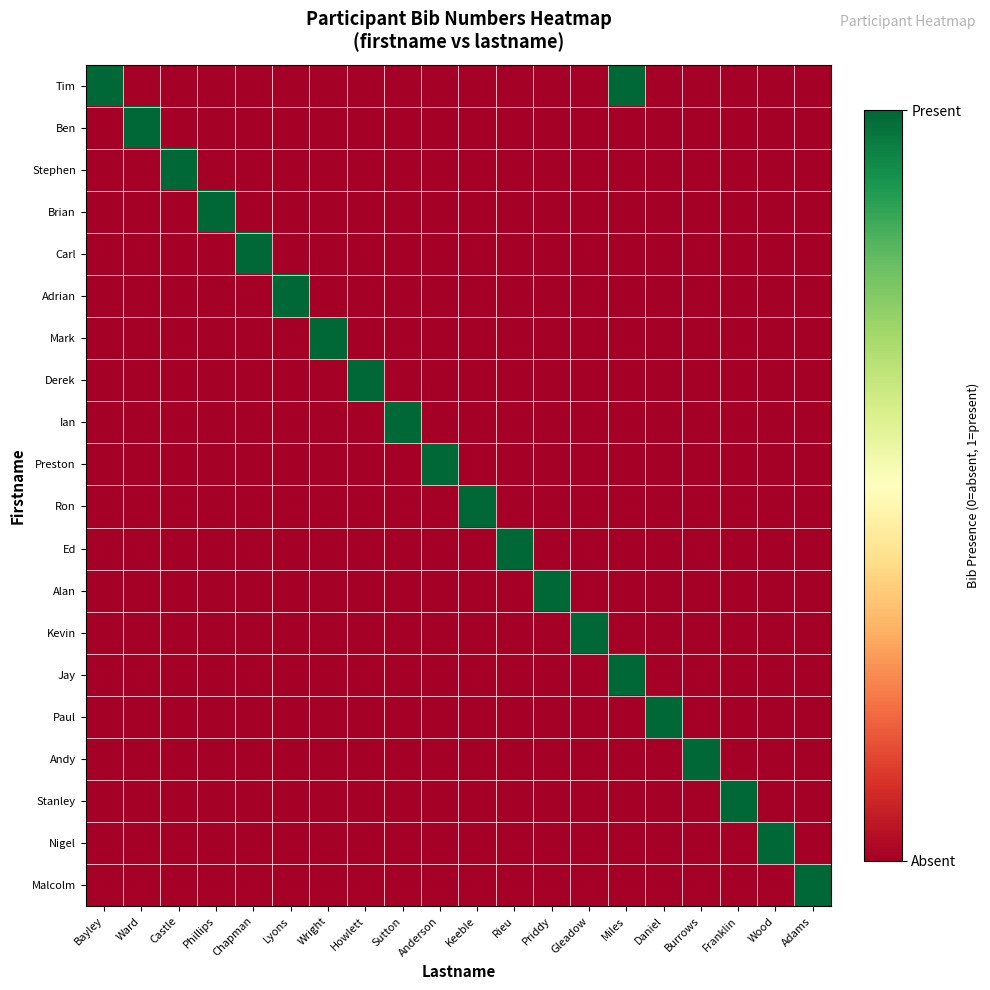

Between Chapman and Keeble, which is larger?

Chapman